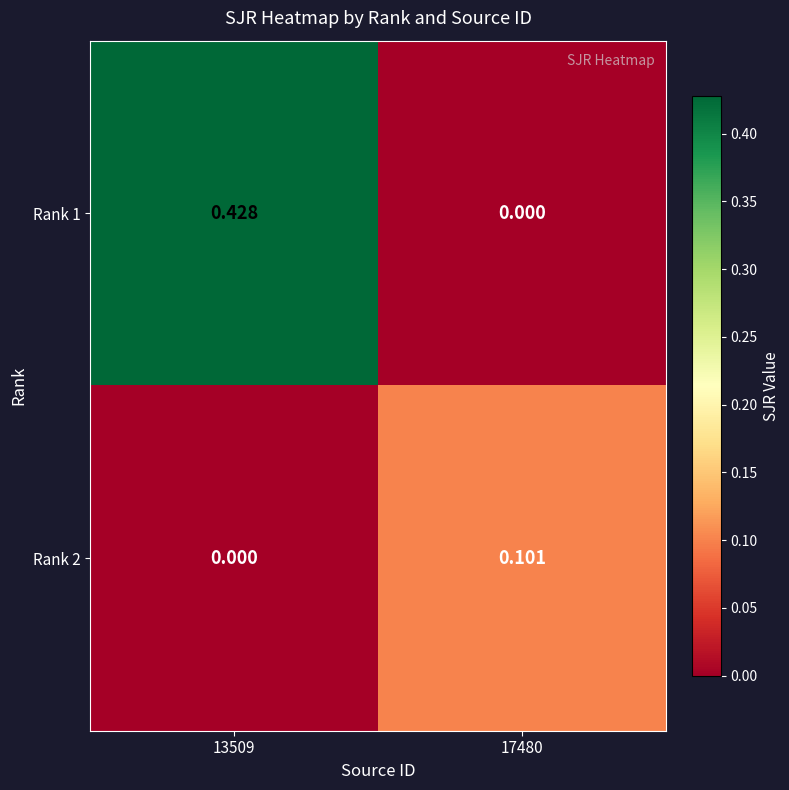

How many positive values does the Rank 1 series have?

1